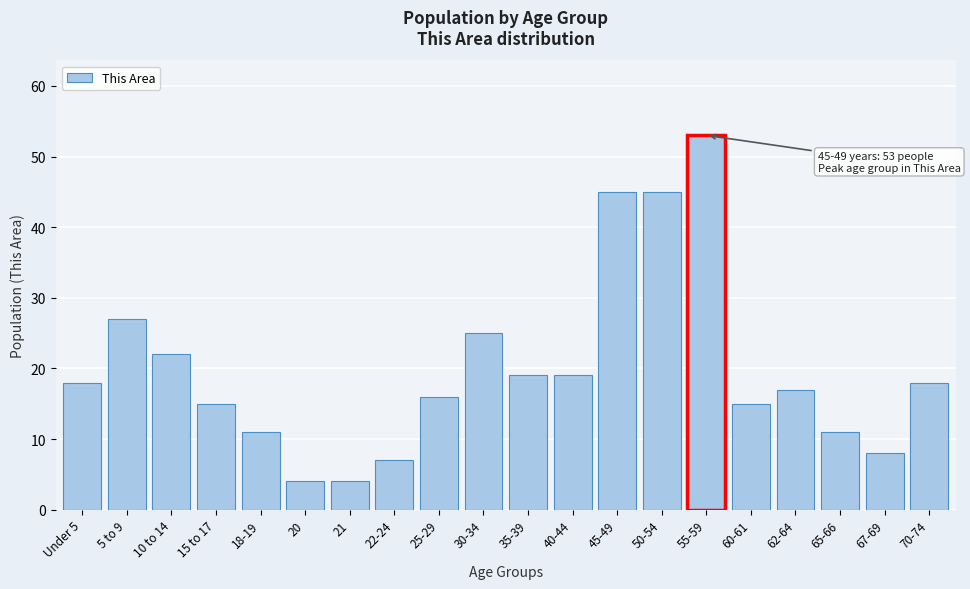

Reading left to right, extract all data points from this chart.

Under 5=18	5 to 9=27	10 to 14=22	15 to 17=15	18-19=11	20=4	21=4	22-24=7	25-29=16	30-34=25	35-39=19	40-44=19	45-49=45	50-54=45	55-59=53	60-61=15	62-64=17	65-66=11	67-69=8	70-74=18